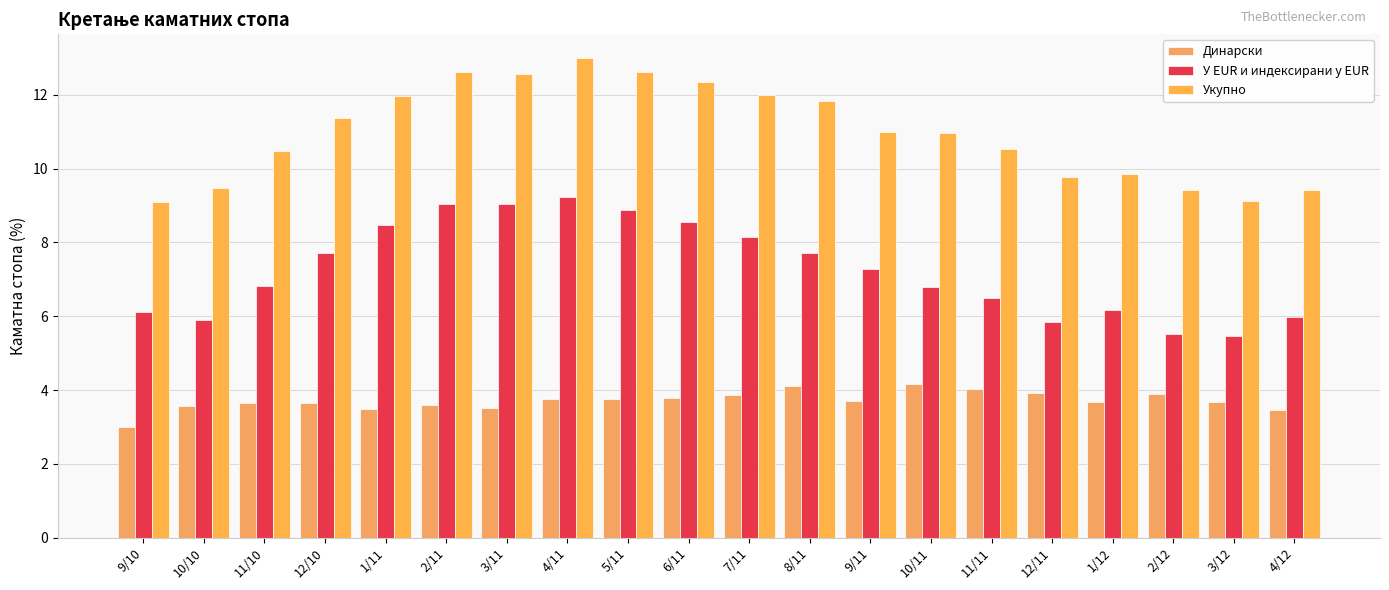

Which category has the lowest value in the У EUR и индексирани у EUR series?

3/12